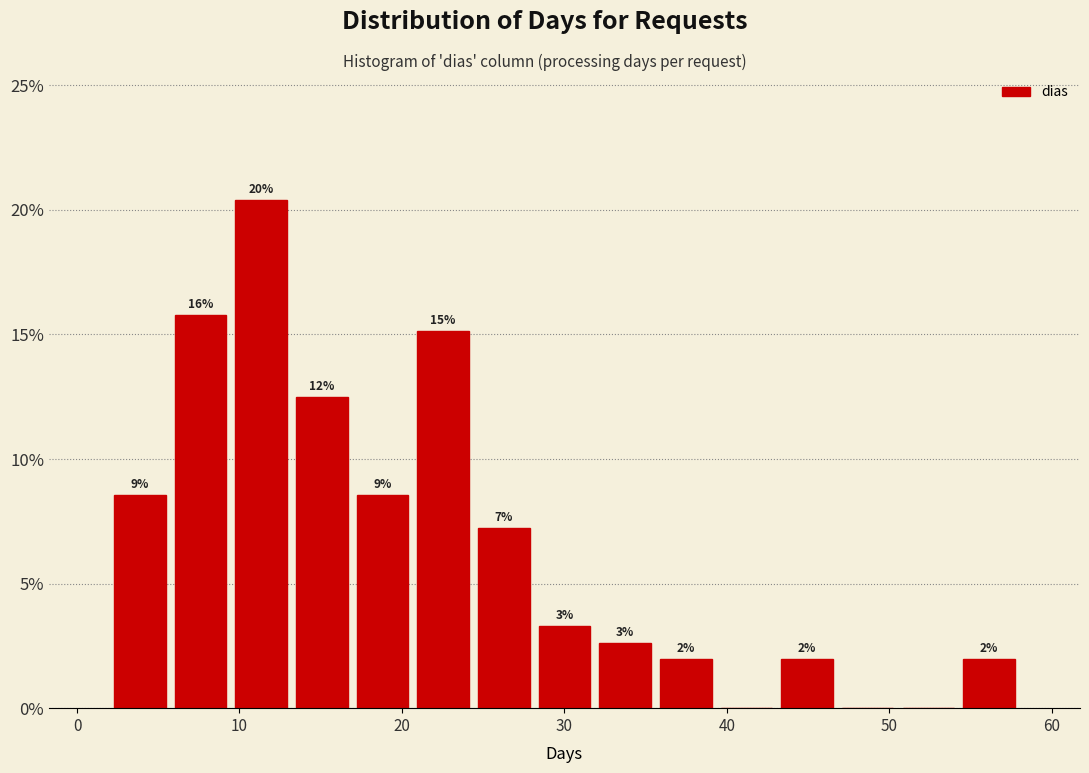

Around what value on the x-axis is the tallest bar? Give the approximate position of its centre, as read against the axis.

11